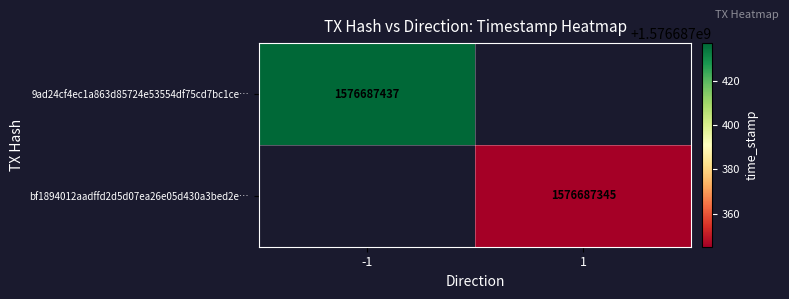

How many distinct data groups are displayed?

2